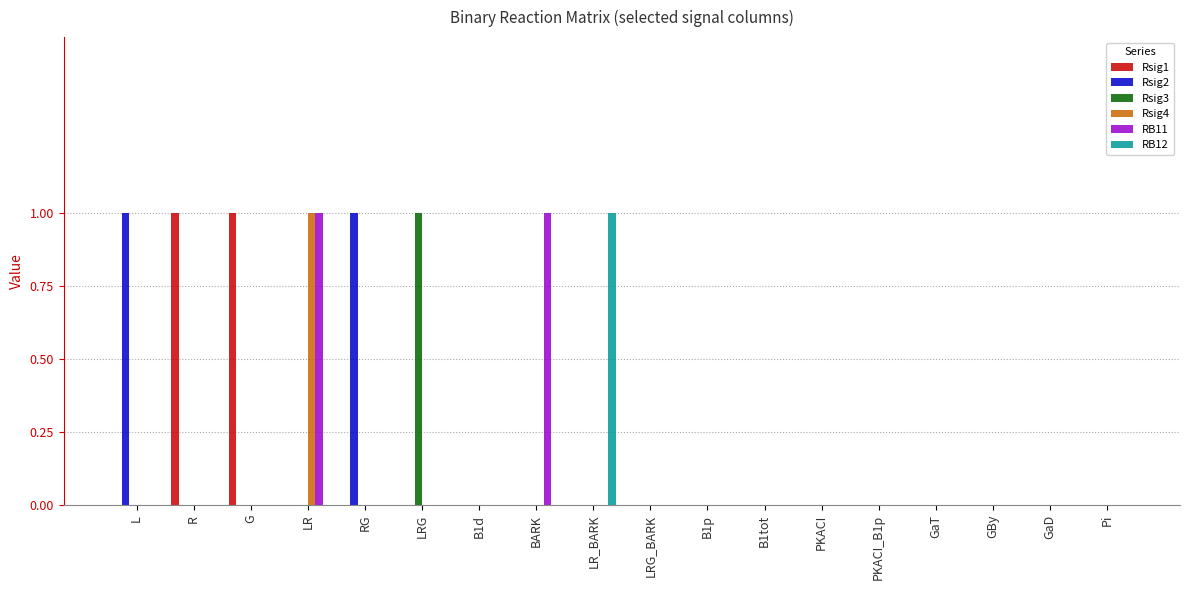

What are all the series names shown in the legend?

Rsig1, Rsig2, Rsig3, Rsig4, RB11, RB12